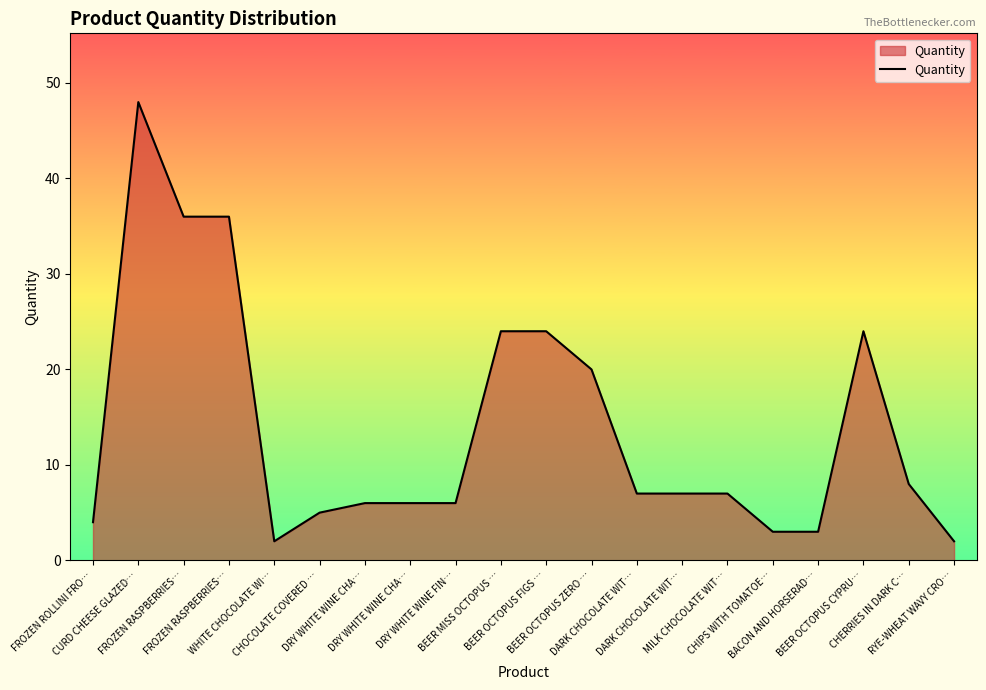

What is the value of the 4th point from the left?

36